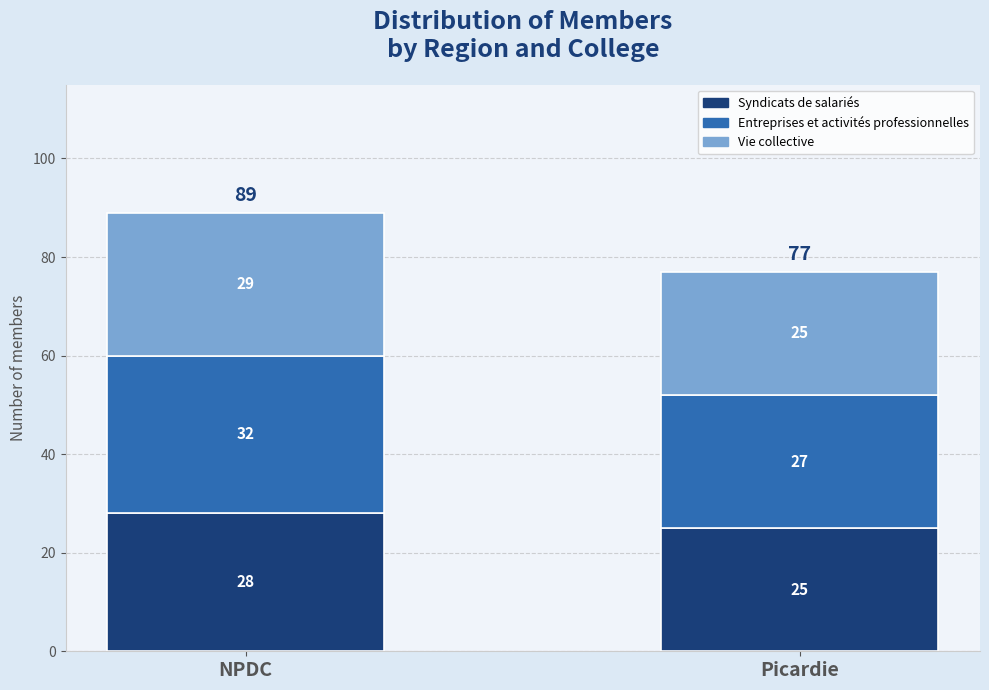

What is the total value across all series at NPDC?

89